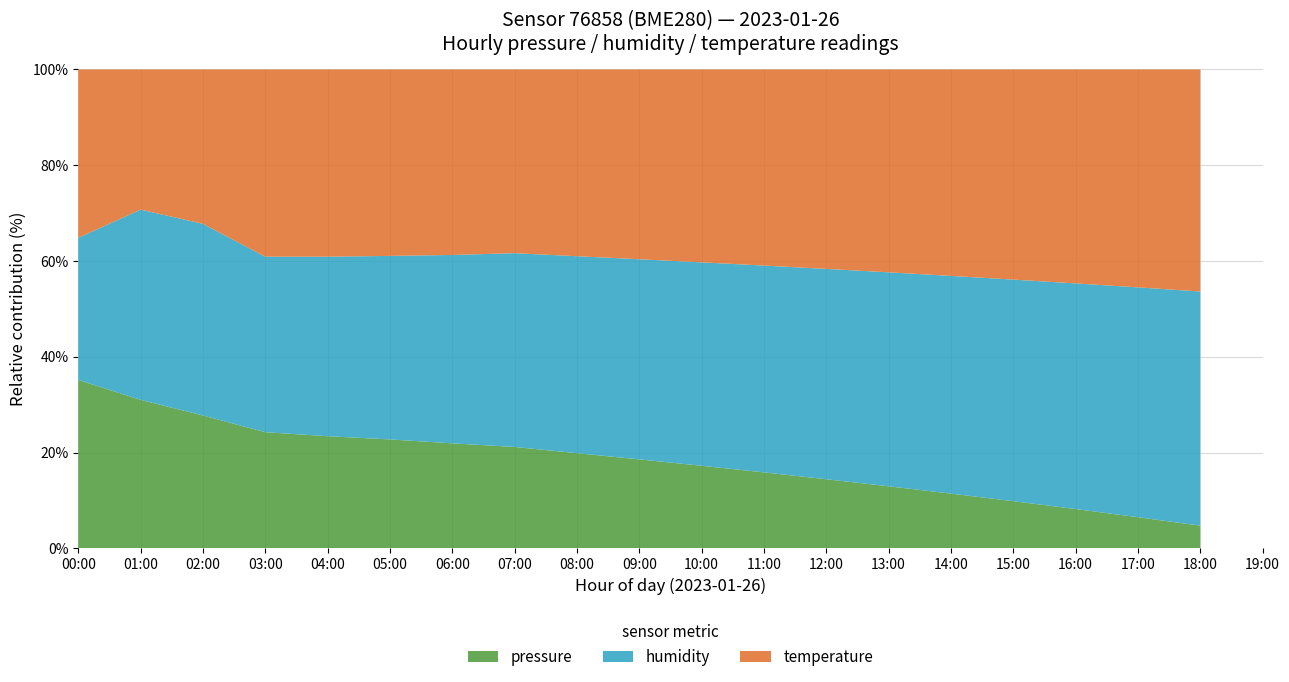

Which category has the highest value in the pressure series?

00:00